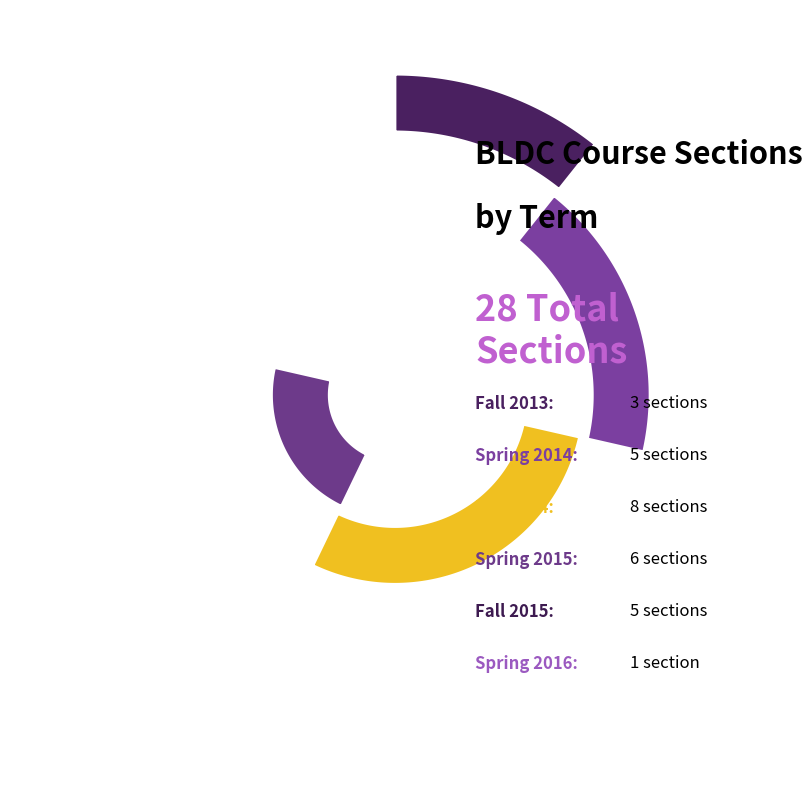

What percentage is the Fall 2014 slice, to the nearest percent?

29%